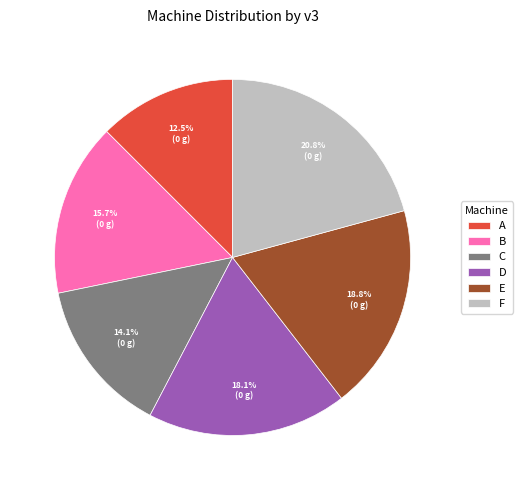

True or false: C accounts for 7% of the total.

False